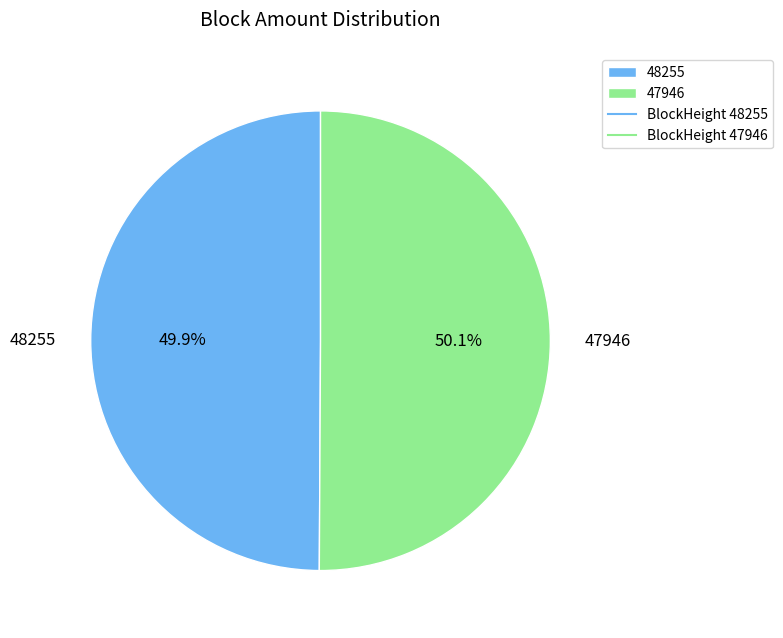

How many slices are in this pie chart?

2